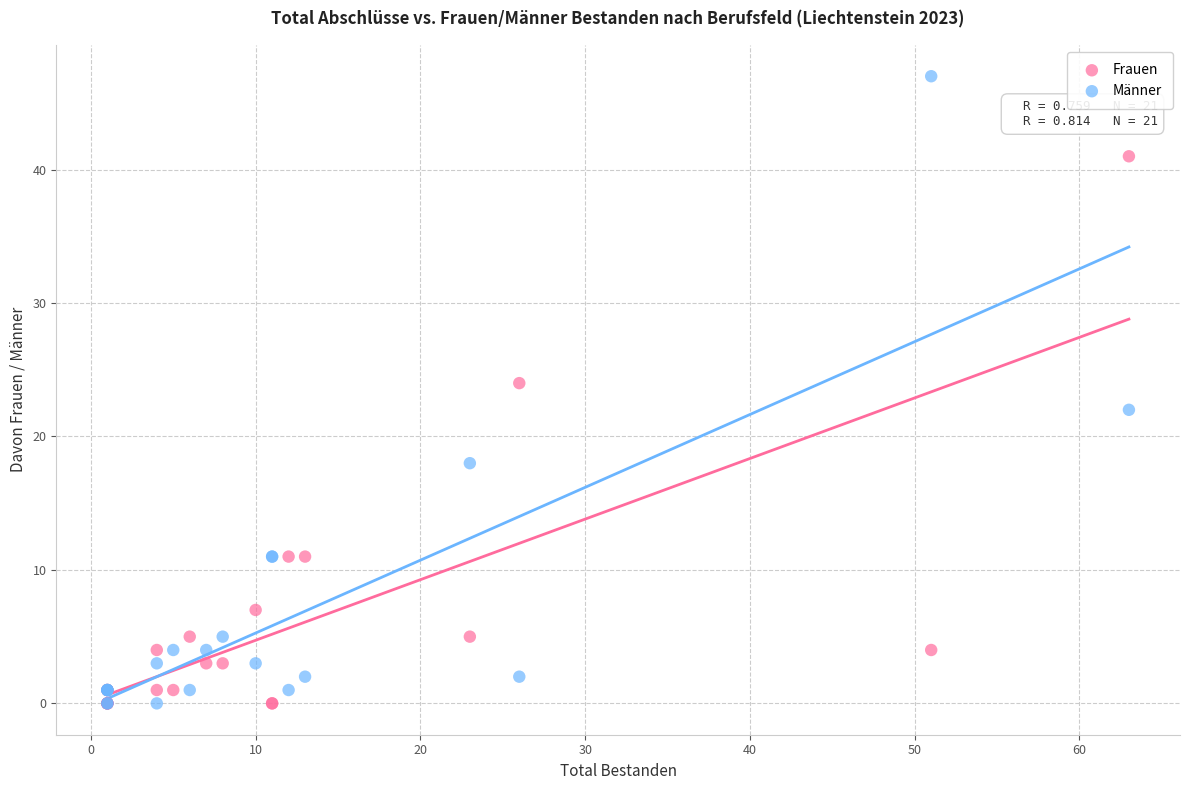

Which series contains the highest Y value?

Männer